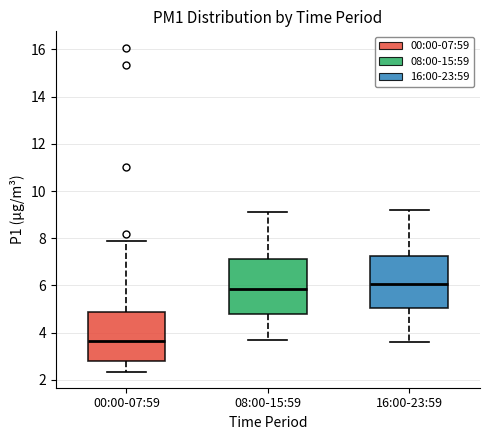

Reading left to right, read every box against the y-axis: the position of its median line, the range the box covers, and the ends of its whiskers. The values are not printed on the chart, so give them approximately, as read against the axis.

00:00-07:59: median 3.6, box 2.8 to 4.8, whiskers 2.4 to 8.0
08:00-15:59: median 5.8, box 4.8 to 7.2, whiskers 3.8 to 9.2
16:00-23:59: median 6.0, box 5.0 to 7.2, whiskers 3.6 to 9.2